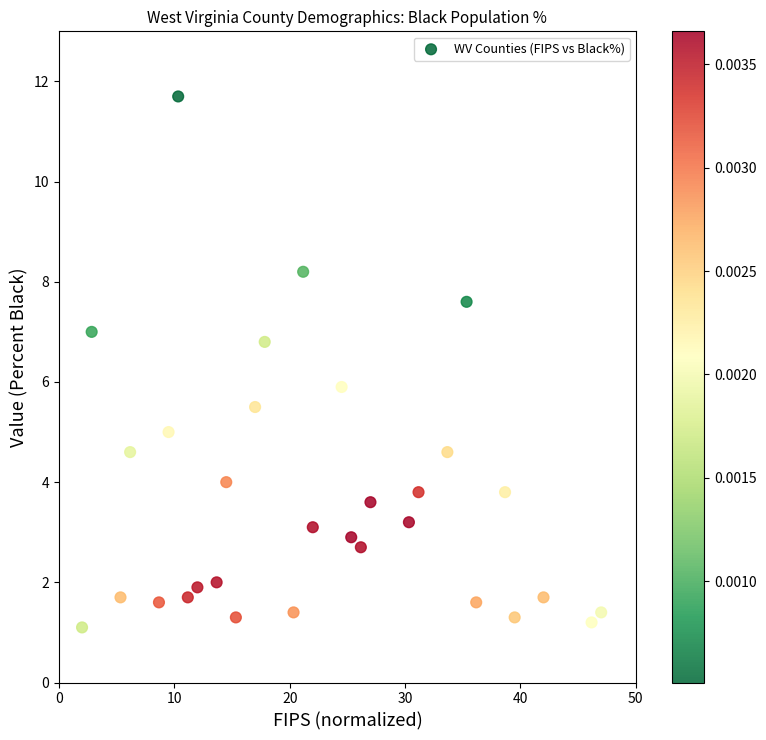

What is the range of Y values (max minus min)?

10.6